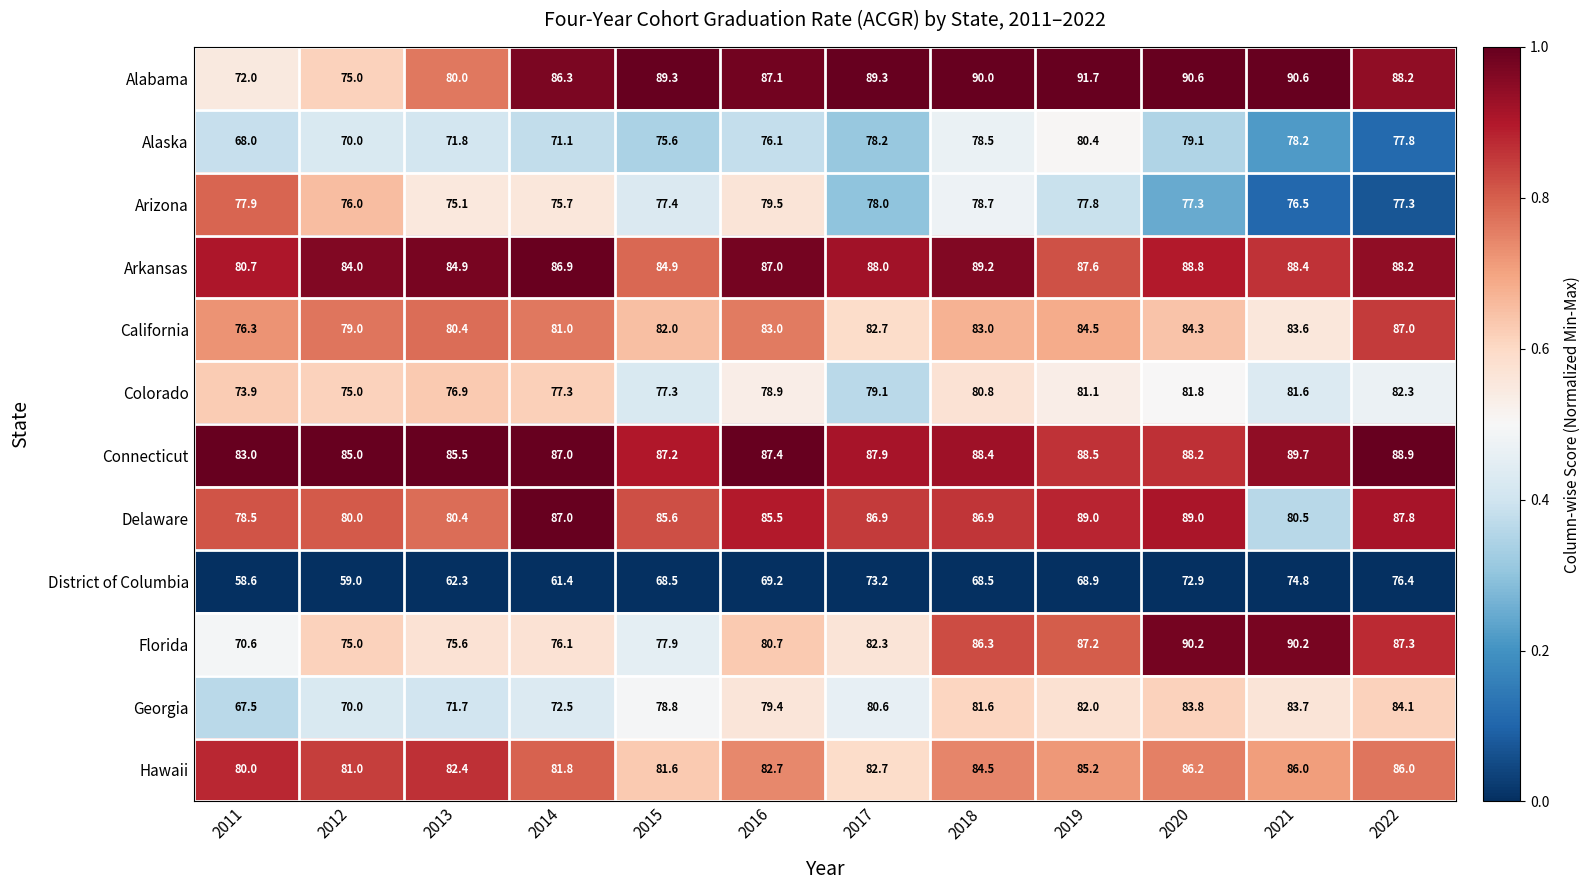

What is the maximum value shown in the chart?

91.7